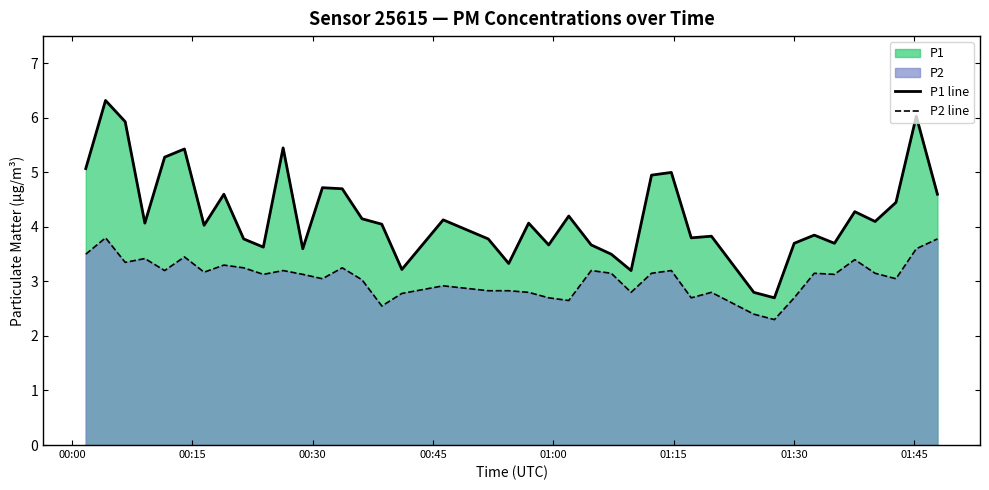

Rank the series by their average value, from lowest to highest.

P2 line, P1 line